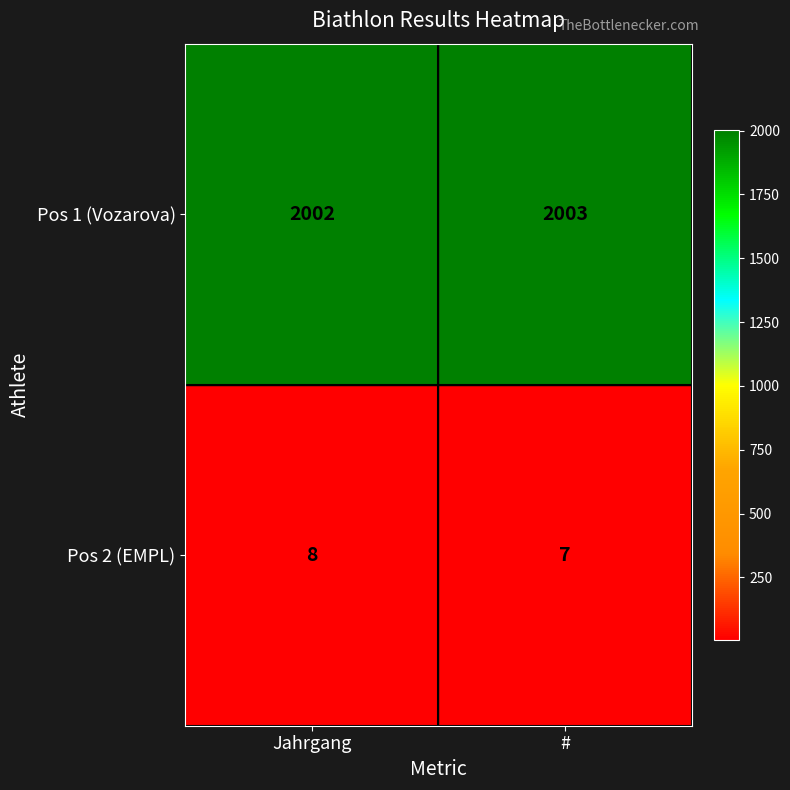

What is the sum of all Pos 1 (Vozarova) values?

4005